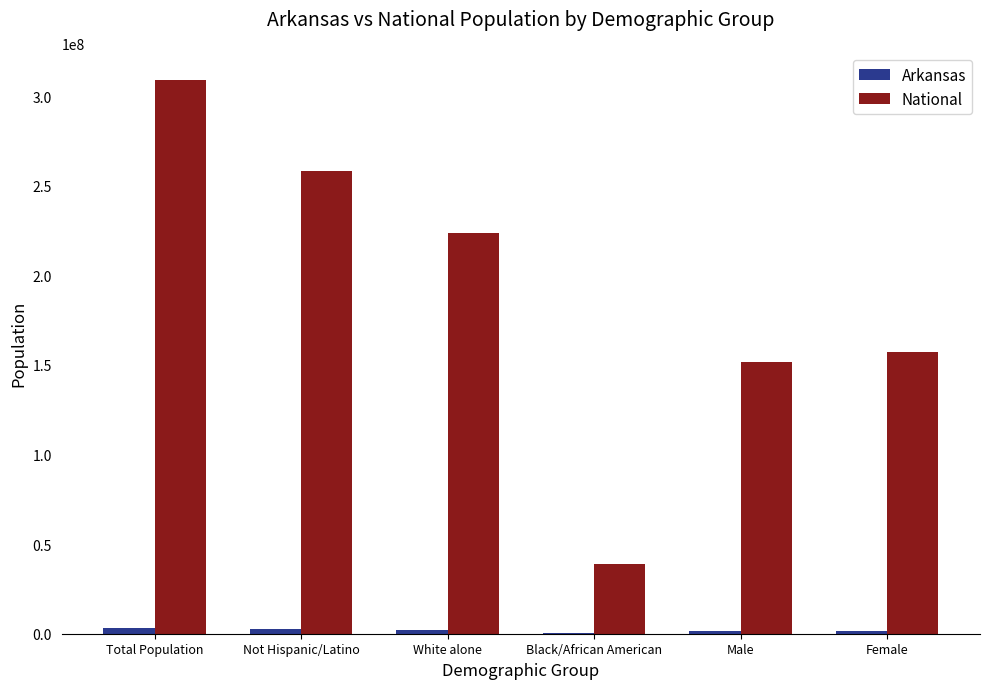

Which series has the largest total across all categories?

National